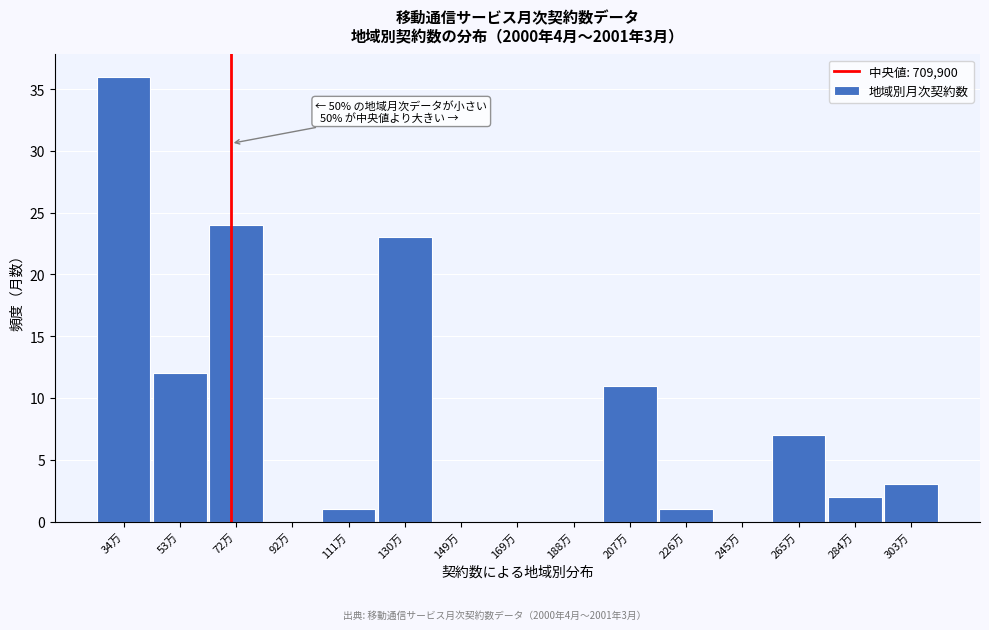

Reading left to right, extract all data points from this chart.

34万=36	53万=12	72万=24	92万=0	111万=1	130万=23	149万=0	169万=0	188万=0	207万=11	226万=1	245万=0	265万=7	284万=2	303万=3